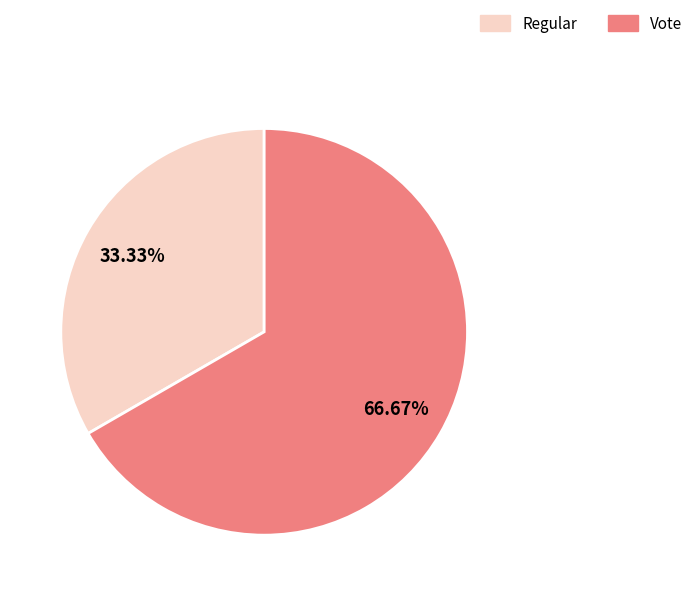

To the nearest percent, what is the combined percentage of Regular and Vote?

100%